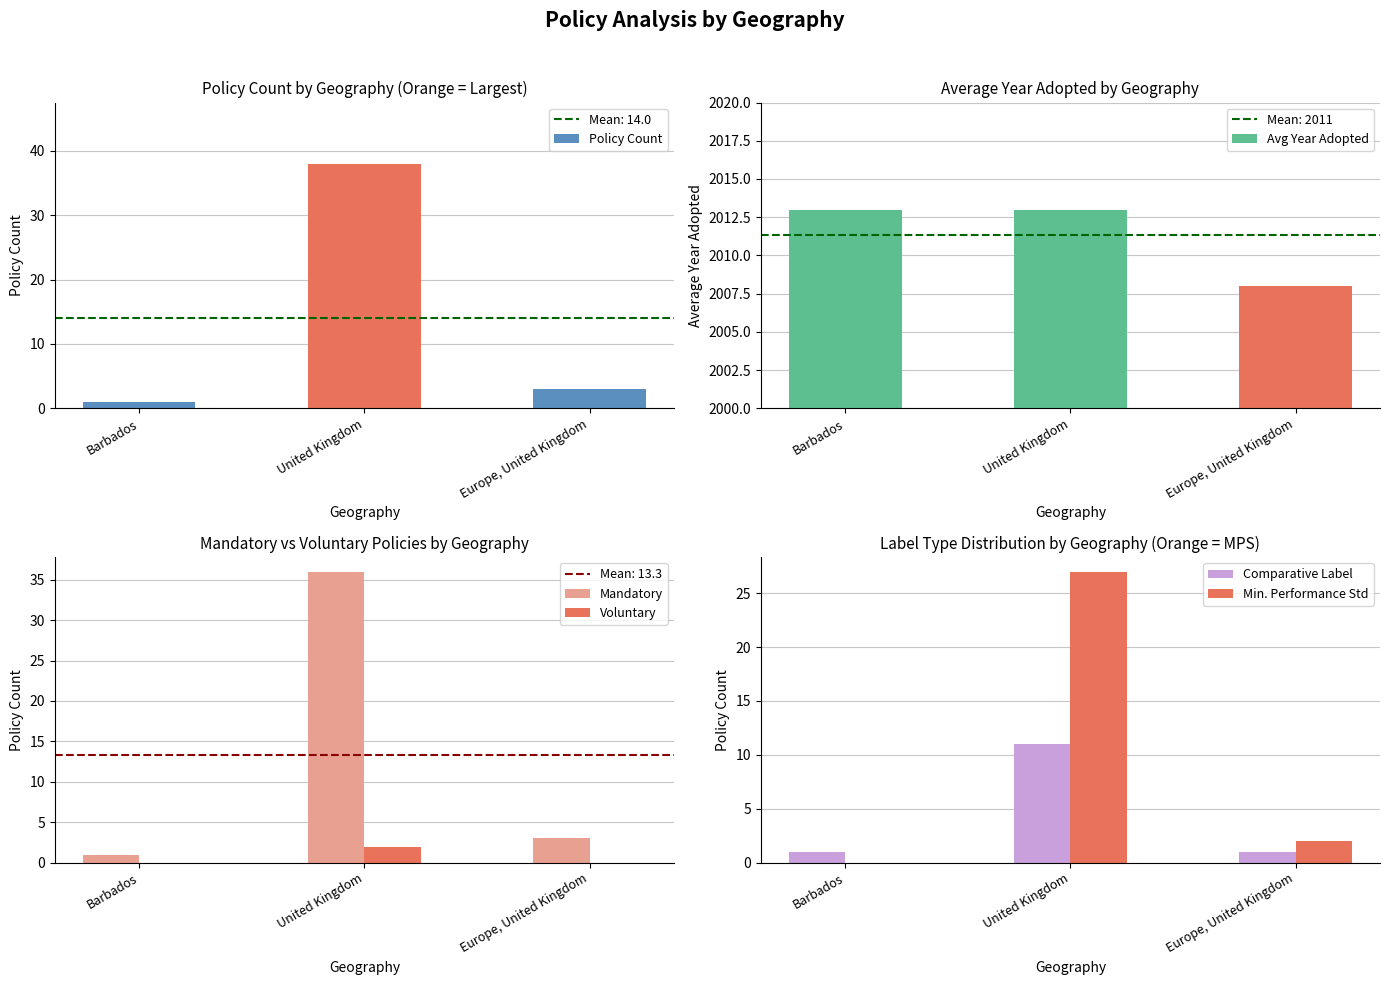

True or false: Comparative Label has a value of 1 at Europe, United Kingdom.

True